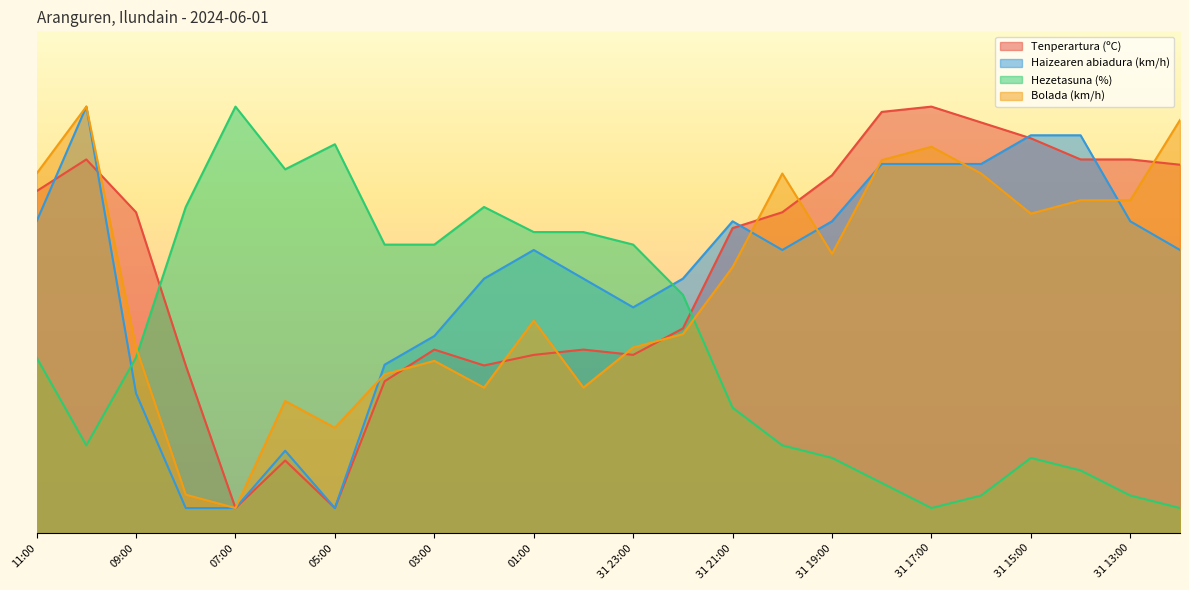

What position from the right is 00:00?

13